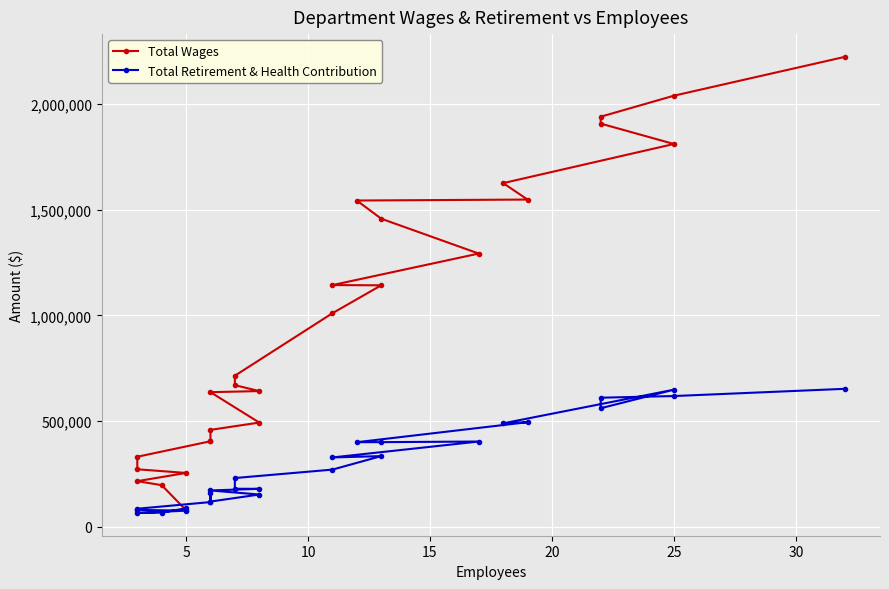

What is the difference between the maximum and minimum values in the Total Wages series?

2146490